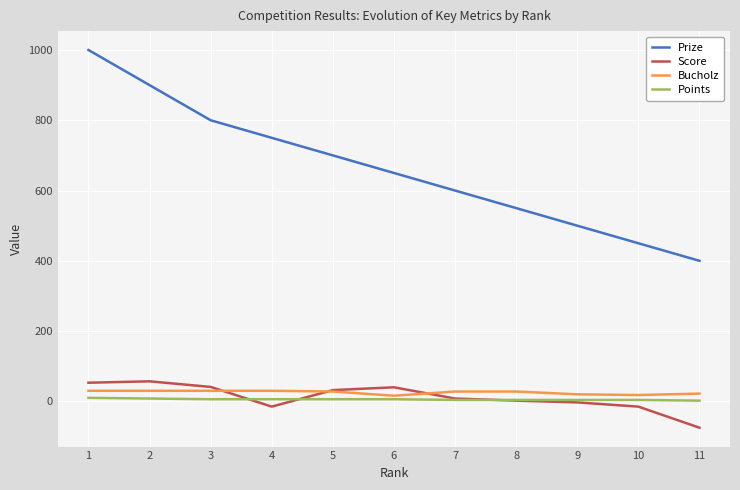

Which series changed the most between 4 and 10?

Prize